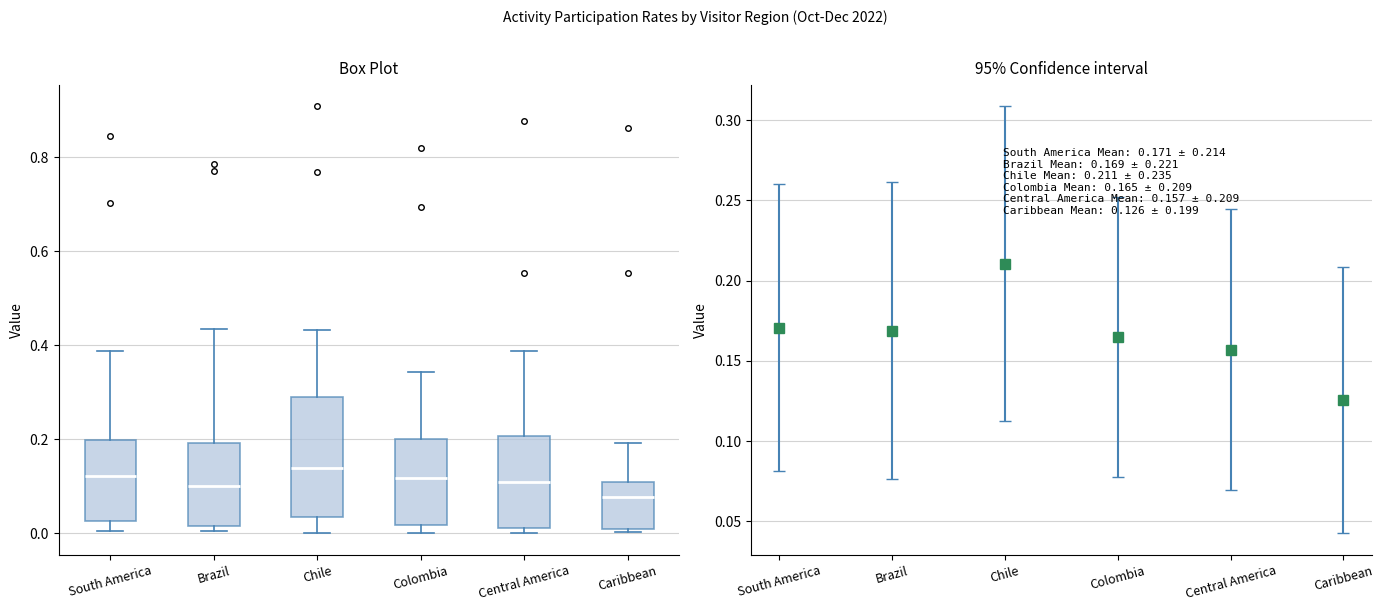

Reading left to right, read every box against the y-axis: the position of its median line, the range the box covers, and the ends of its whiskers. The values are not printed on the chart, so give them approximately, as read against the axis.

South America: median 0.12, box 0.02 to 0.20, whiskers 0.00 to 0.38
Brazil: median 0.10, box 0.02 to 0.20, whiskers 0.00 to 0.44
Chile: median 0.14, box 0.04 to 0.30, whiskers 0.00 to 0.44
Colombia: median 0.12, box 0.02 to 0.20, whiskers 0.00 to 0.34
Central America: median 0.10, box 0.02 to 0.20, whiskers 0.00 to 0.38
Caribbean: median 0.08, box 0.00 to 0.10, whiskers 0.00 (just below the box's lower edge) to 0.20